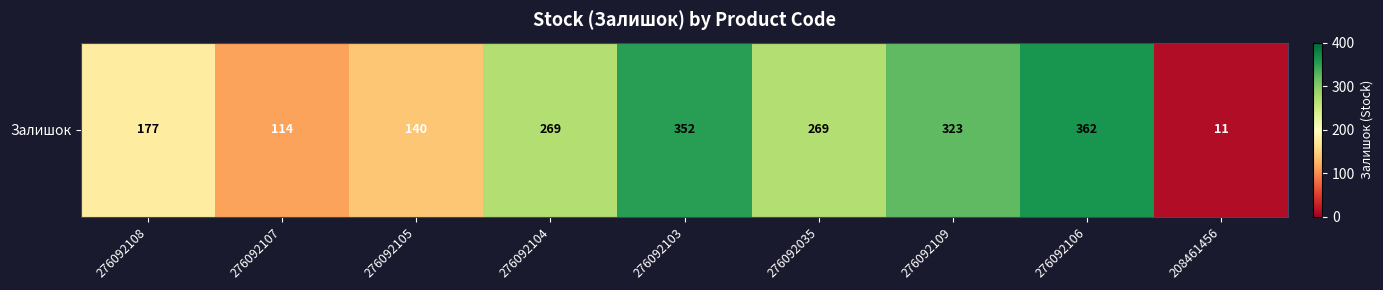

Rank the categories by value from lowest to highest.

208461456, 276092107, 276092105, 276092108, 276092104, 276092035, 276092109, 276092103, 276092106